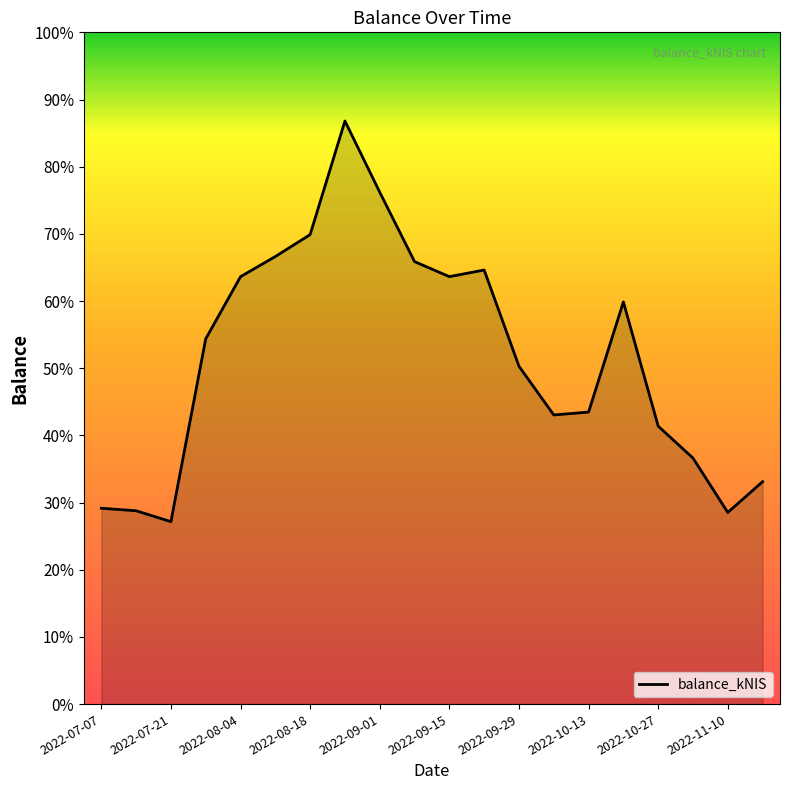

Does the chart display data point markers on the line(s)?

No